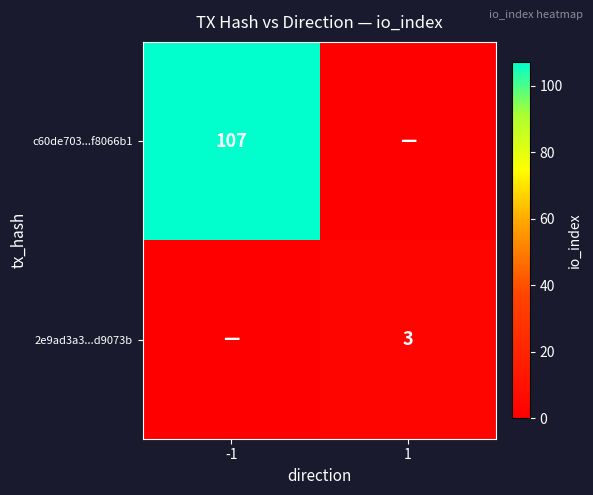

Is it true that 2e9ad3a3...d9073b equals 1 at 1?

False